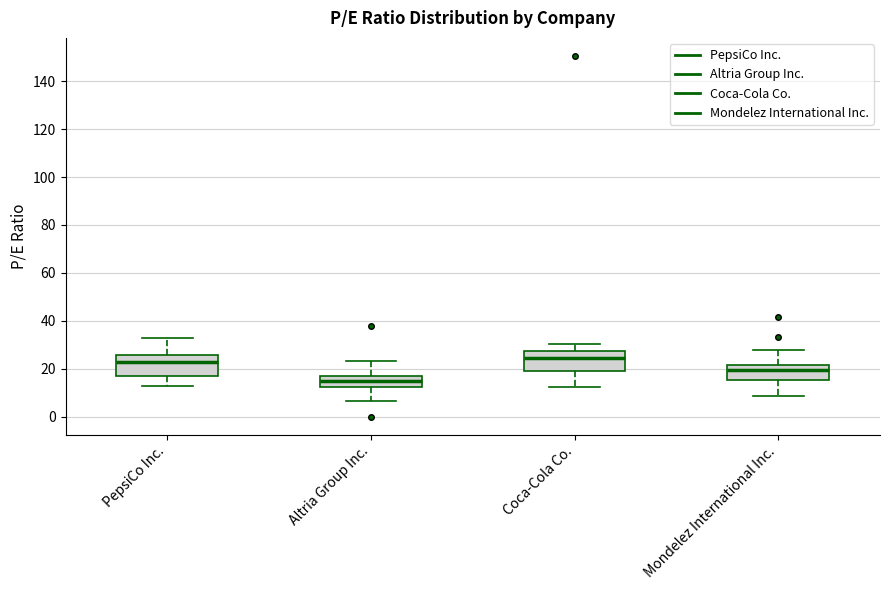

Reading left to right, transcribe this box plot: for each box, give where its median line is, the range the box spans, and where its two whiskers end, as read against the y-axis. The values are not printed on the chart, so give them approximately, as read against the axis.

PepsiCo Inc.: median 22, box 18 to 26, whiskers 14 to 32
Altria Group Inc.: median 14, box 12 to 18, whiskers 6 to 24
Coca-Cola Co.: median 24, box 20 to 28, whiskers 12 to 30
Mondelez International Inc.: median 20, box 16 to 22, whiskers 8 to 28